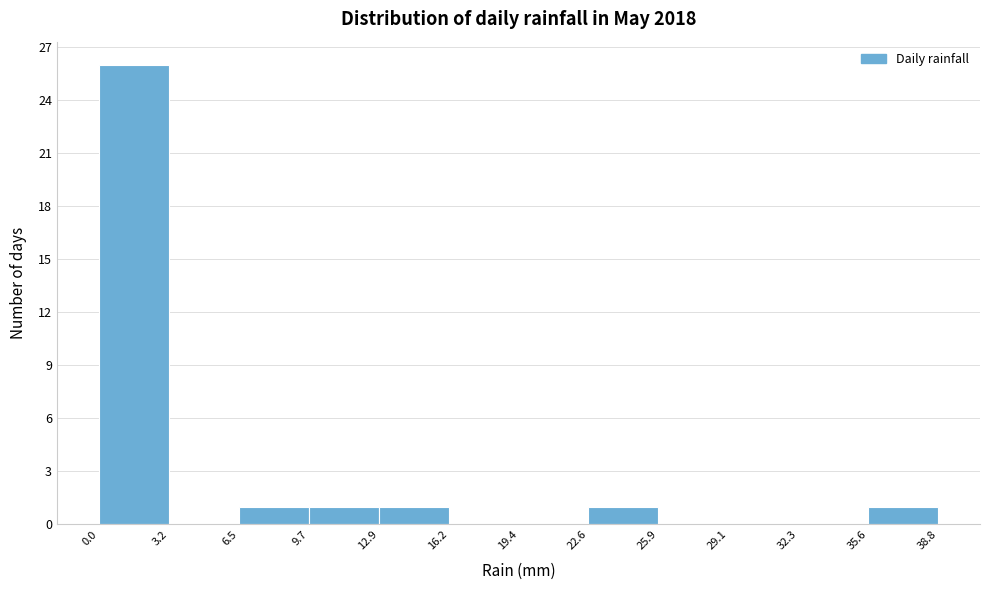

Reading left to right, transcribe this chart: for each bar, give the range it covers on the x-axis and its height. The values are not printed on the chart, so give them approximately, as read against the axis.

0.0 to 3.2: 26
3.2 to 6.5: 0
6.5 to 9.7: 1
9.7 to 12.9: 1
12.9 to 16.2: 1
16.2 to 19.4: 0
19.4 to 22.6: 0
22.6 to 25.9: 1
25.9 to 29.1: 0
29.1 to 32.3: 0
32.3 to 35.6: 0
35.6 to 38.8: 1